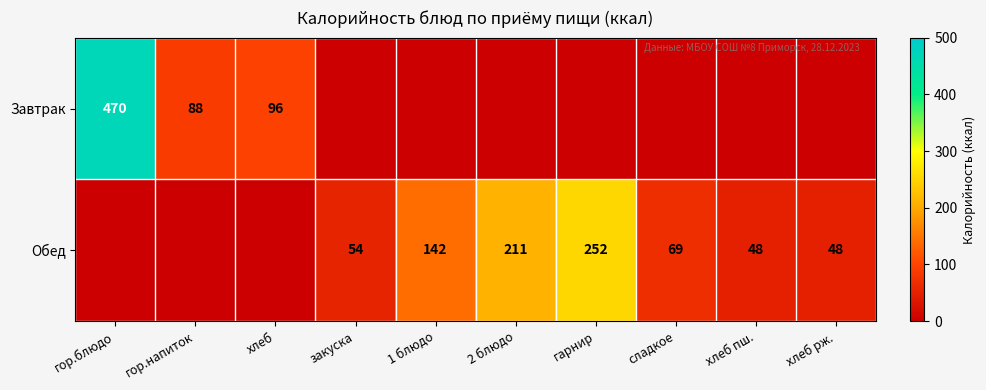

The value of Завтрак at гор.блюдо is 793. True or false?

False